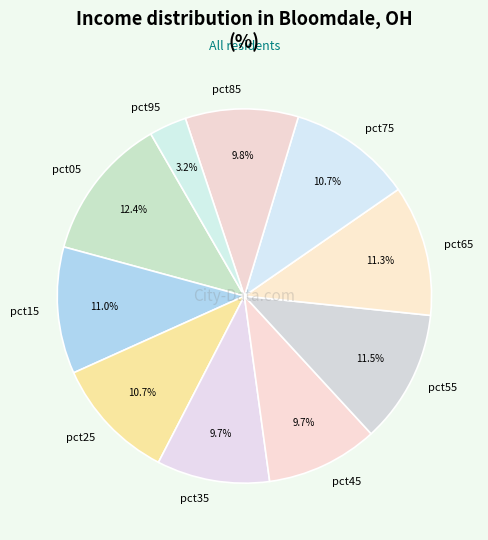

Is there a majority slice in this chart?

No